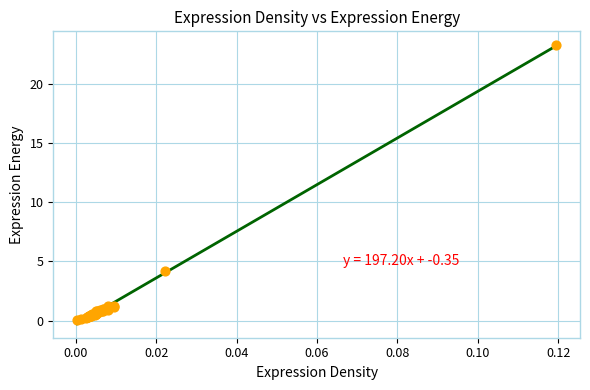

What Y value in the scatter plot is closest to 11?

4.2